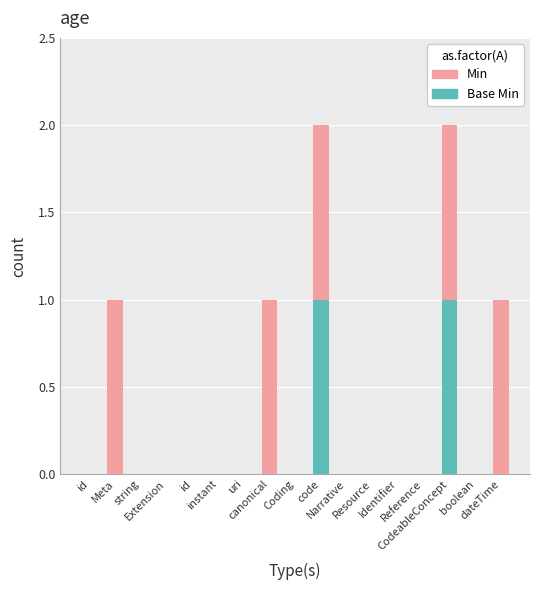

Count the number of categories in the chart.

17